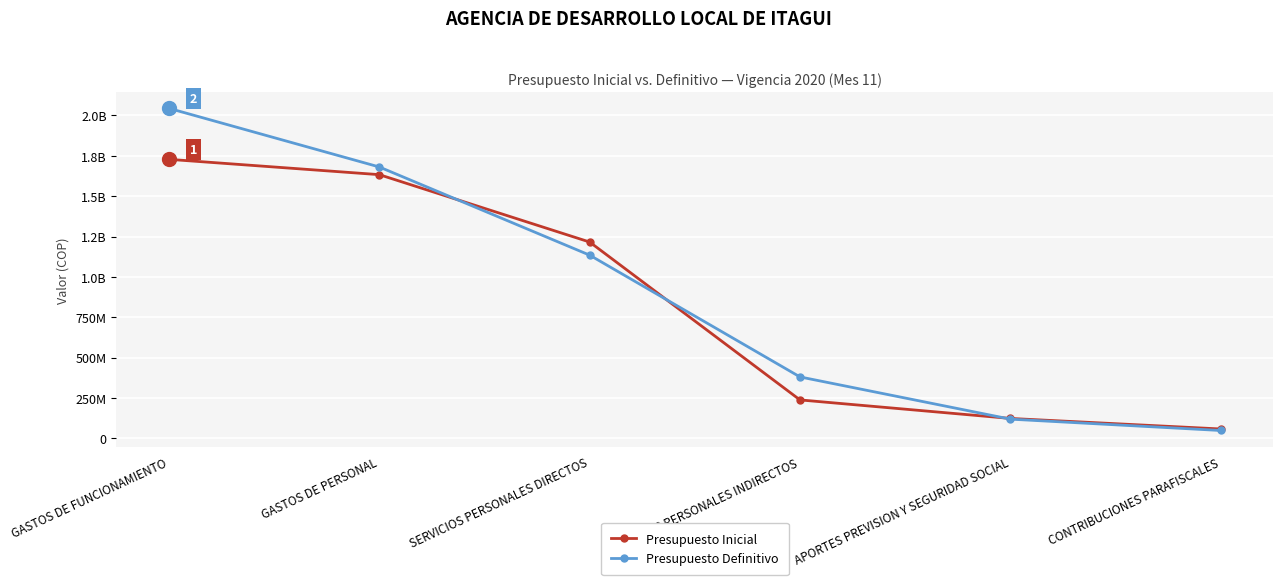

Rank the series by their average value, from highest to lowest.

Presupuesto Definitivo, Presupuesto Inicial